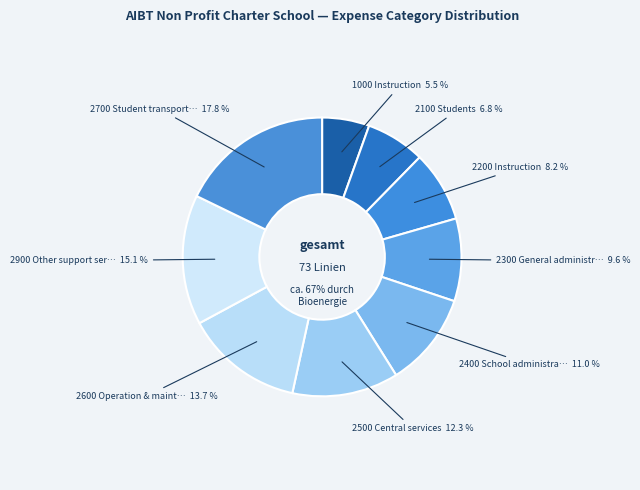

How many segments does this pie chart have?

9